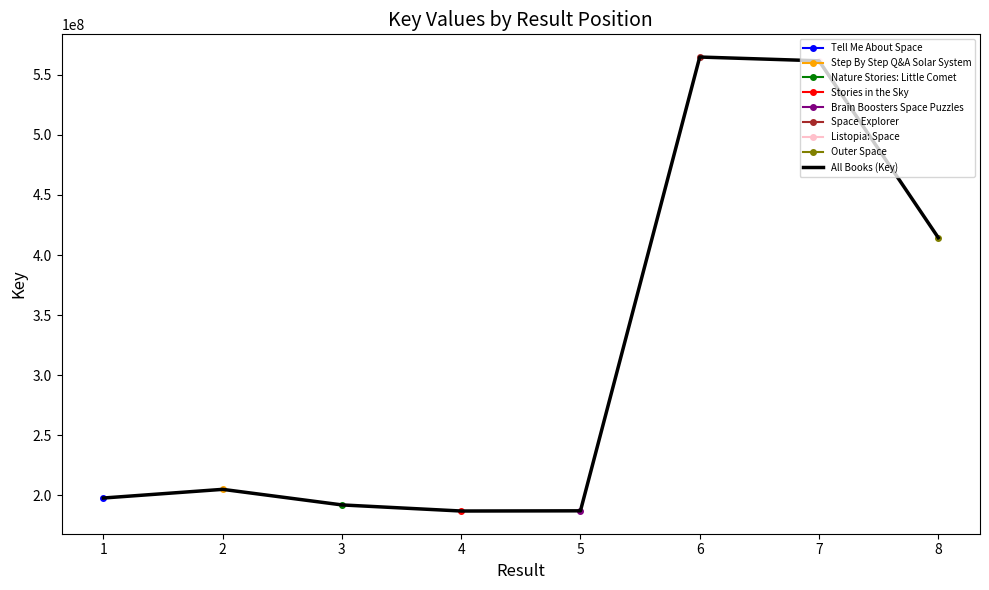

List the labels in order of value, smallest first.

4, 5, 3, 1, 2, 8, 7, 6